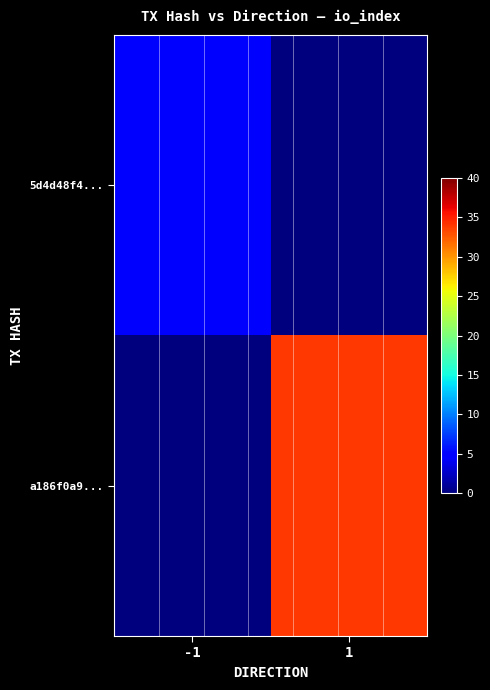

Which series has the largest total across all categories?

a186f0a9...